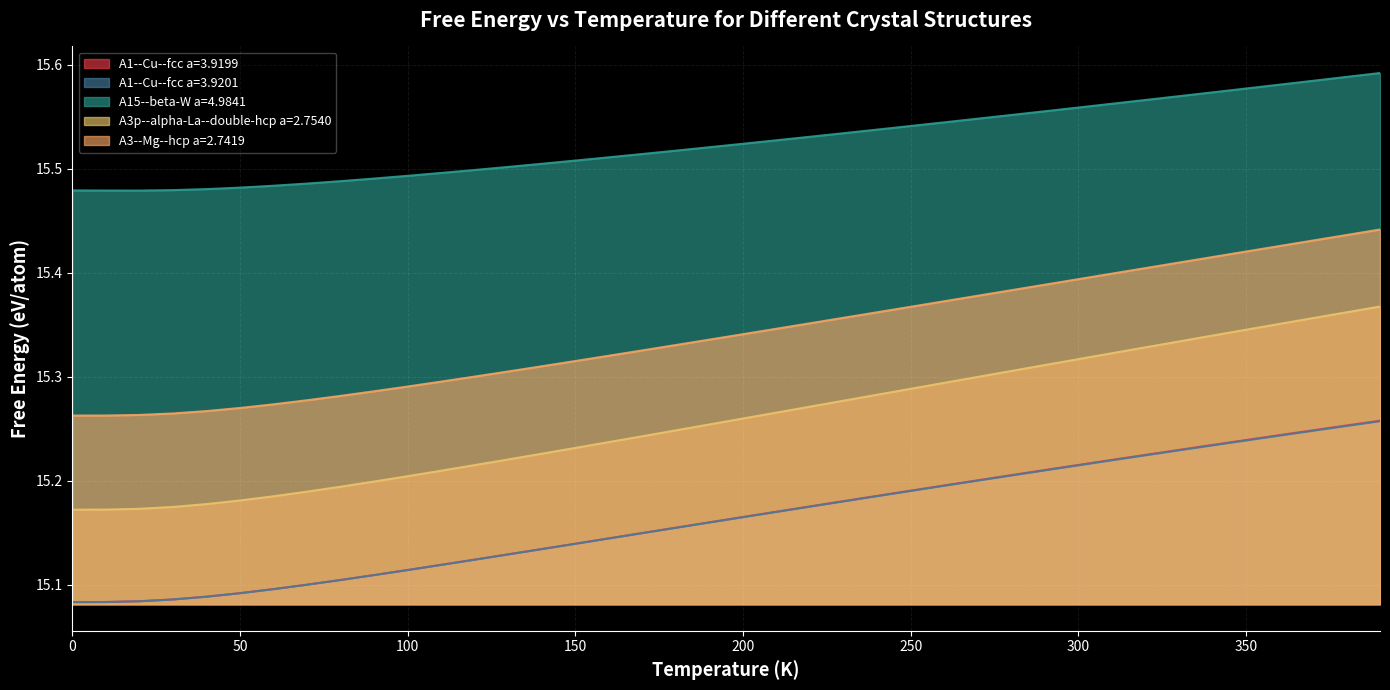

Which series has the largest total across all categories?

A15--beta-W a=4.9841